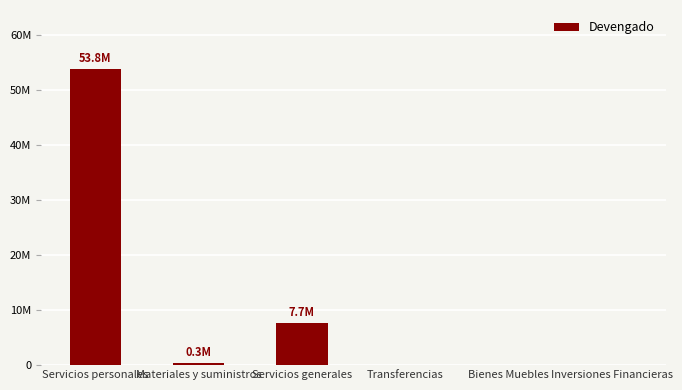

Are the bars horizontal?

No